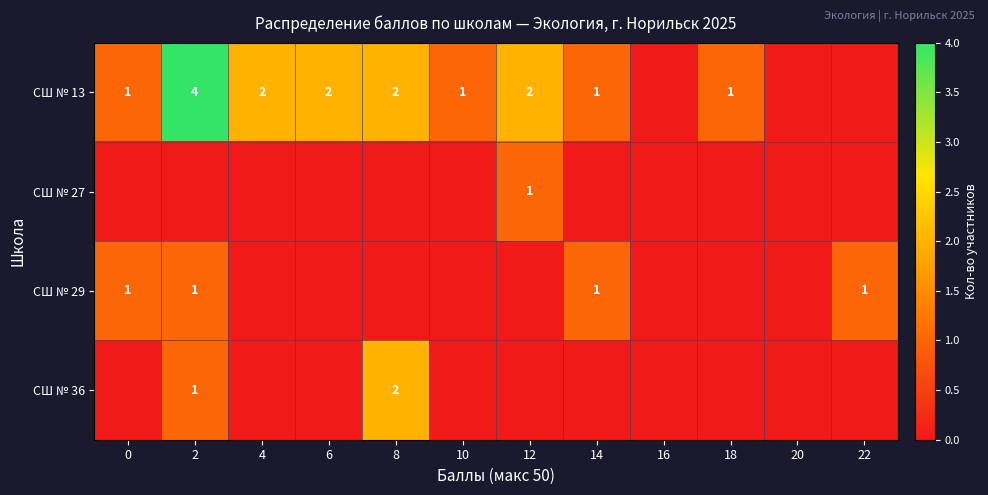

True or false: СШ № 13 has a value of 6 at 2.

False